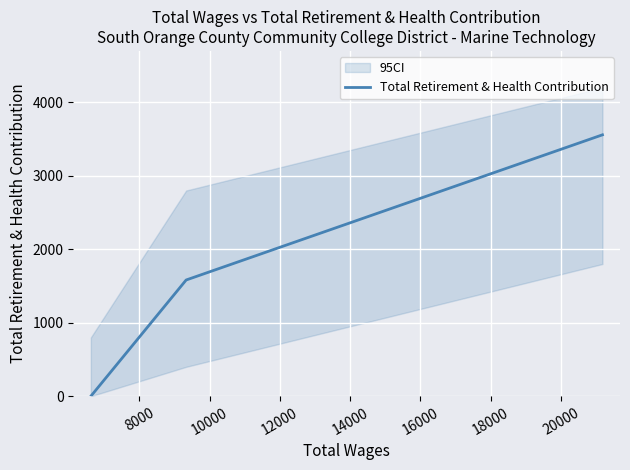

What is the greatest value displayed?

3558